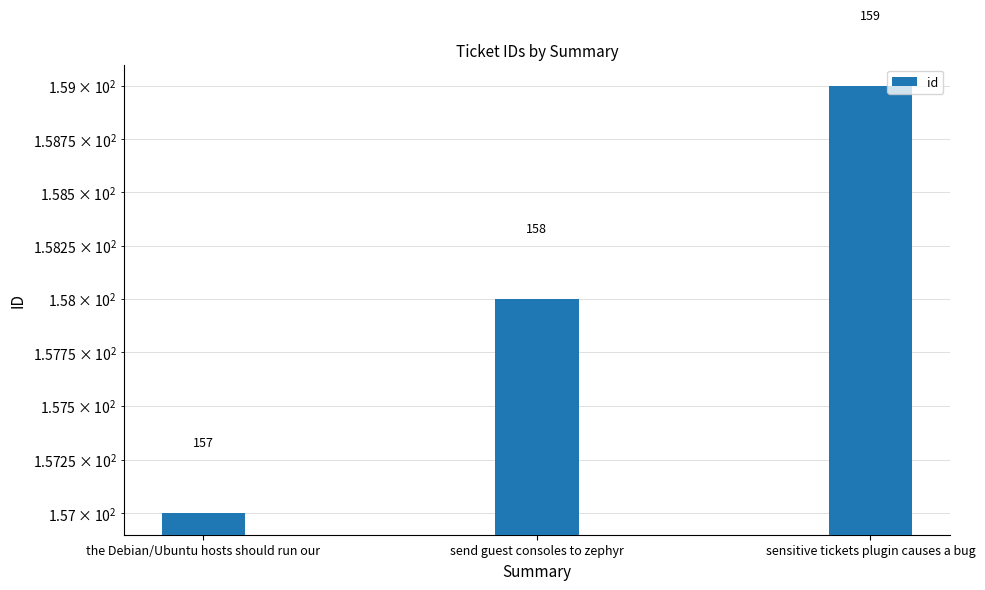

Reading right to left, list all the values displayed in this chart.

159	158	157